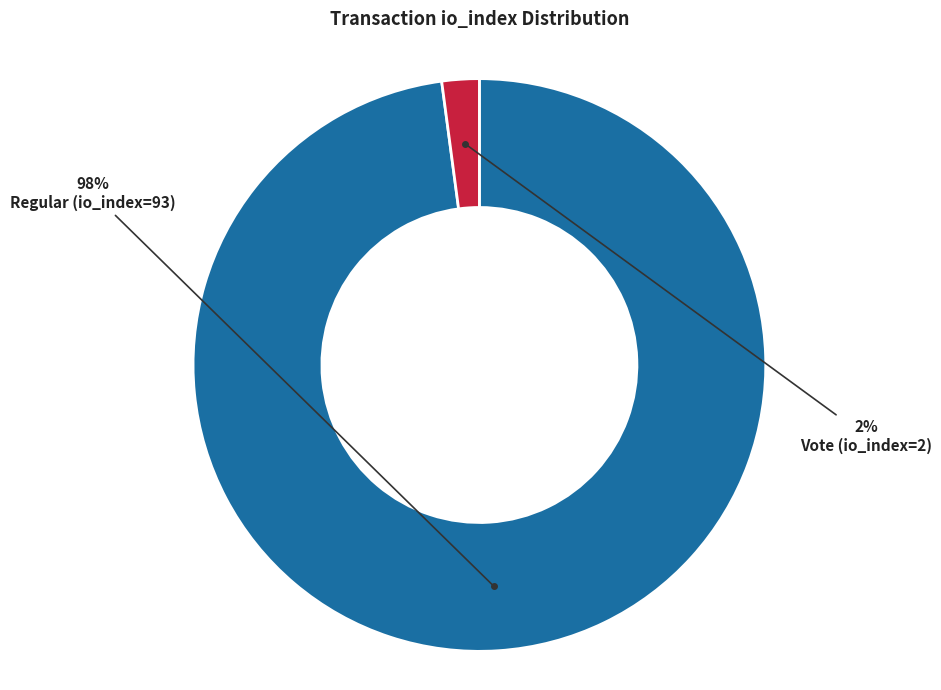

Rank the categories by value from lowest to highest.

Vote (io_index=2), Regular (io_index=93)